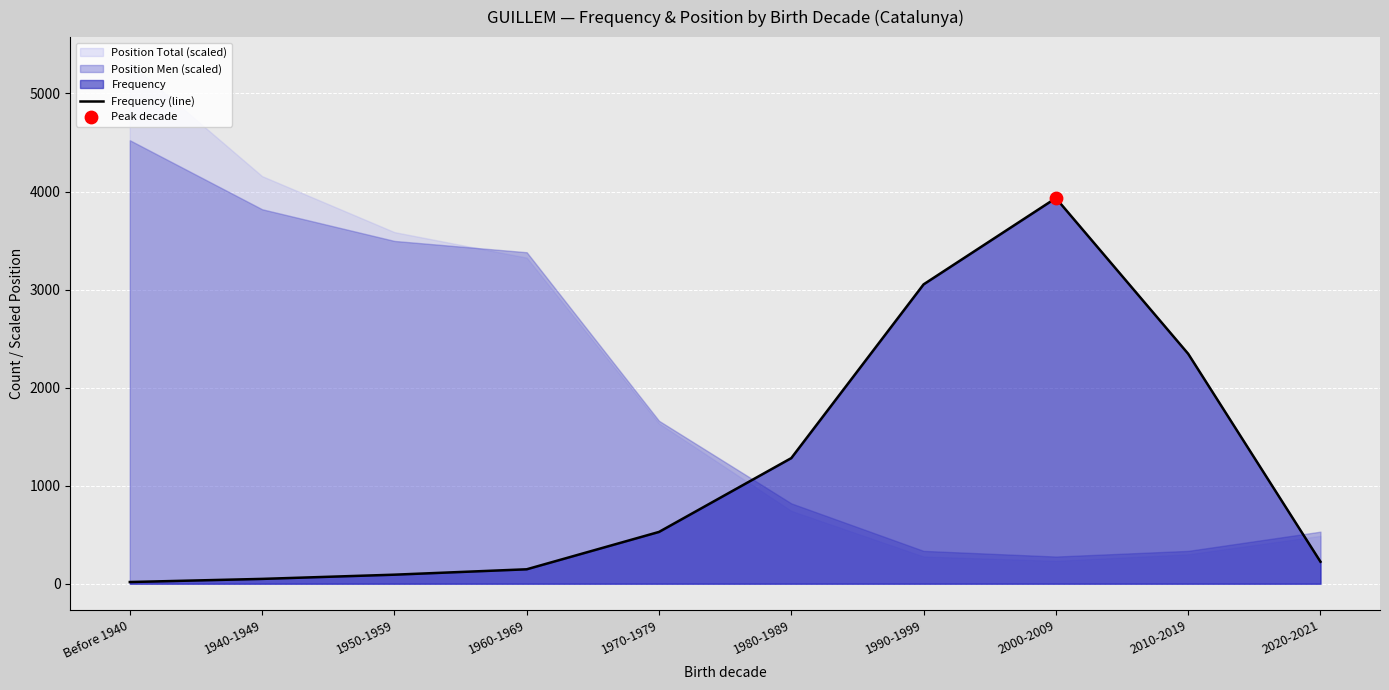

What is the ratio of the value at 1990-1999 to the value at Before 1940?

179.6